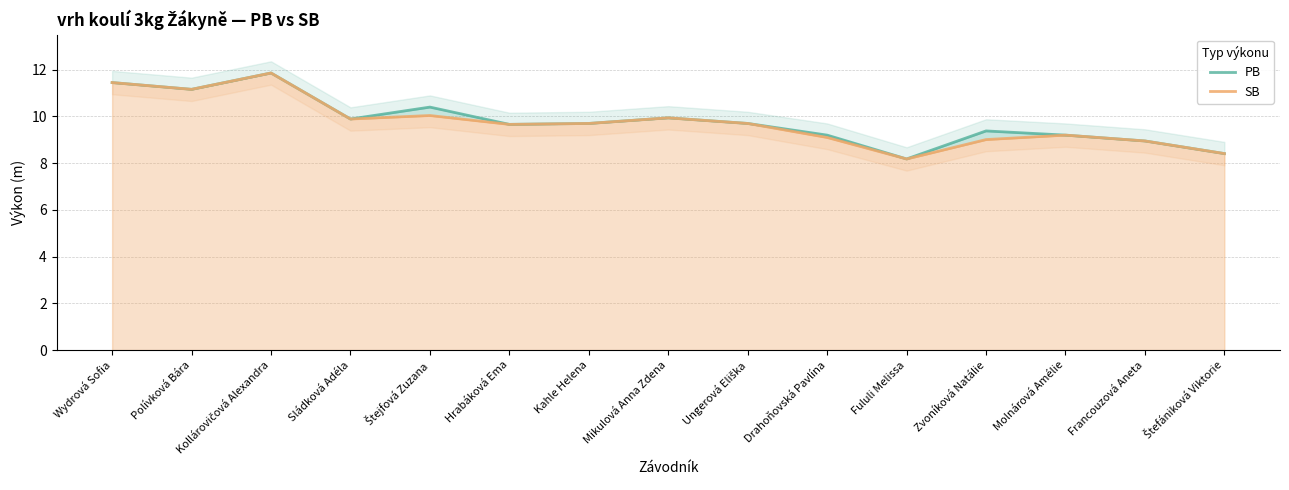

Rank the series at Fululi Melissa from lowest to highest value.

PB, SB